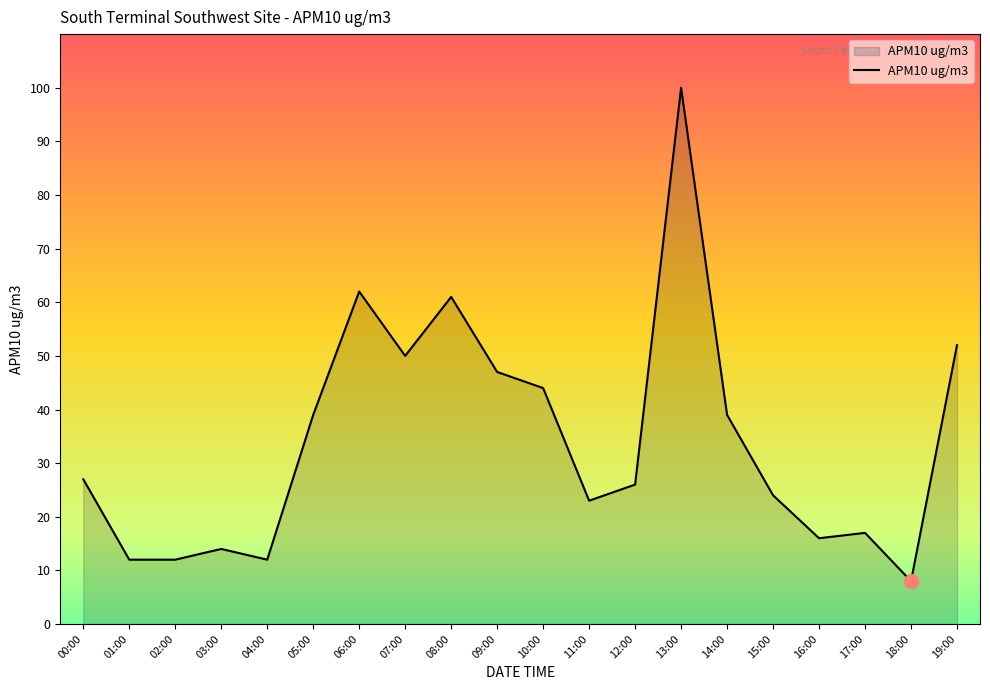

What is the ratio of the value at 08:00 to the value at 02:00?

5.1